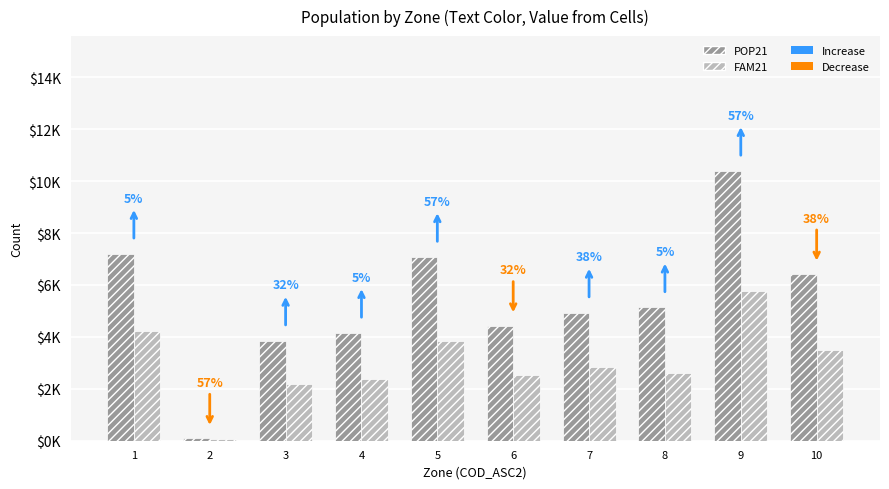

What is the maximum value shown in the chart?

10389